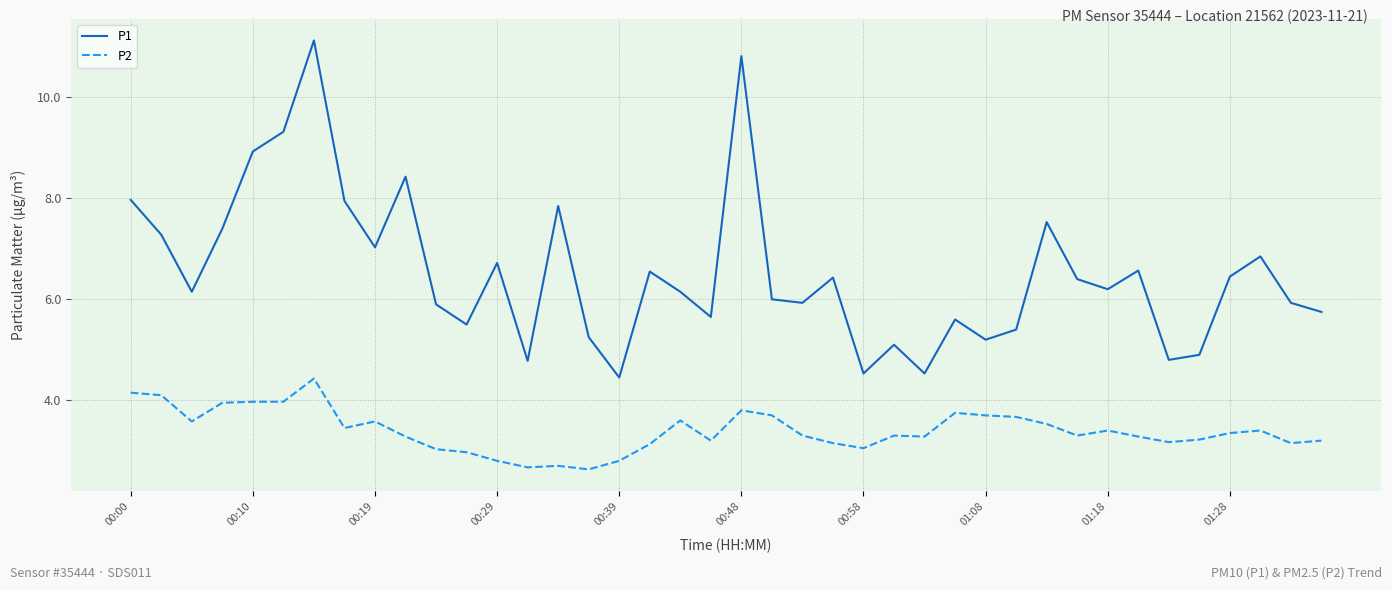

List the series in order of their peak value, highest first.

P1, P2